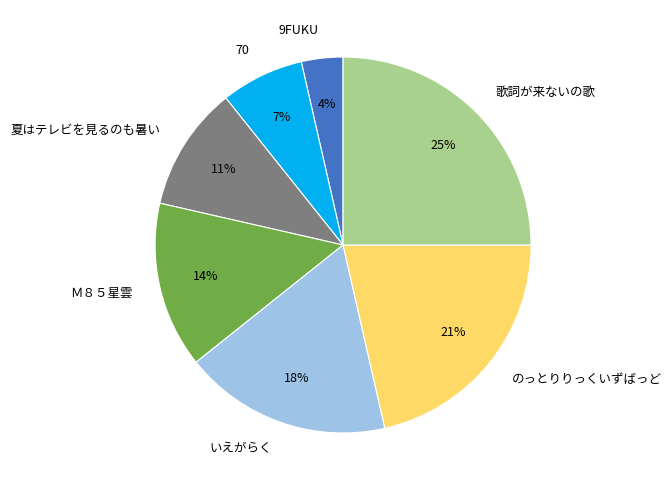

Is the sum of 夏はテレビを見るのも暑い and 70 greater than half?

No